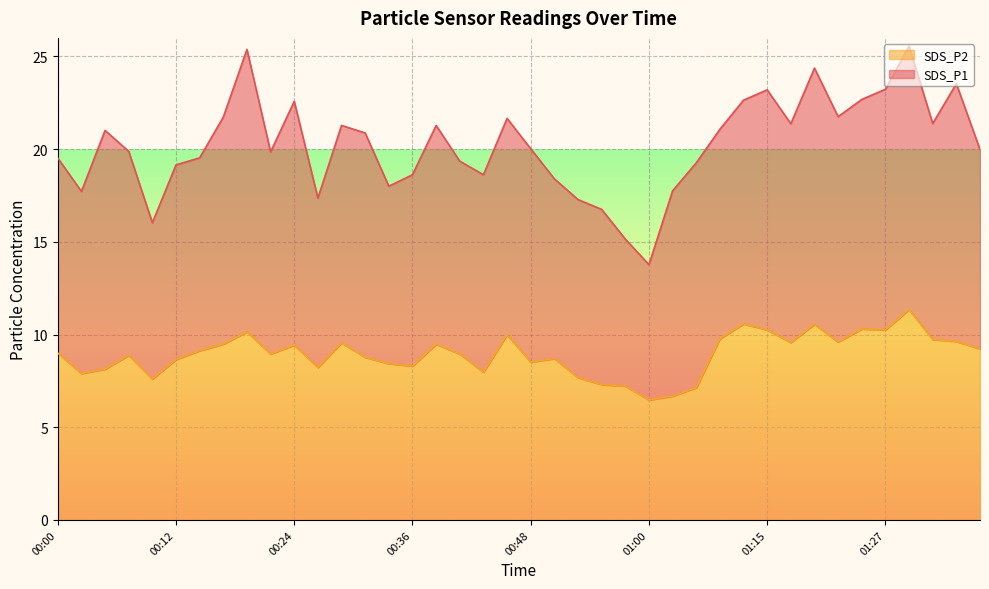

What value does the data have at 00:56?

7.3